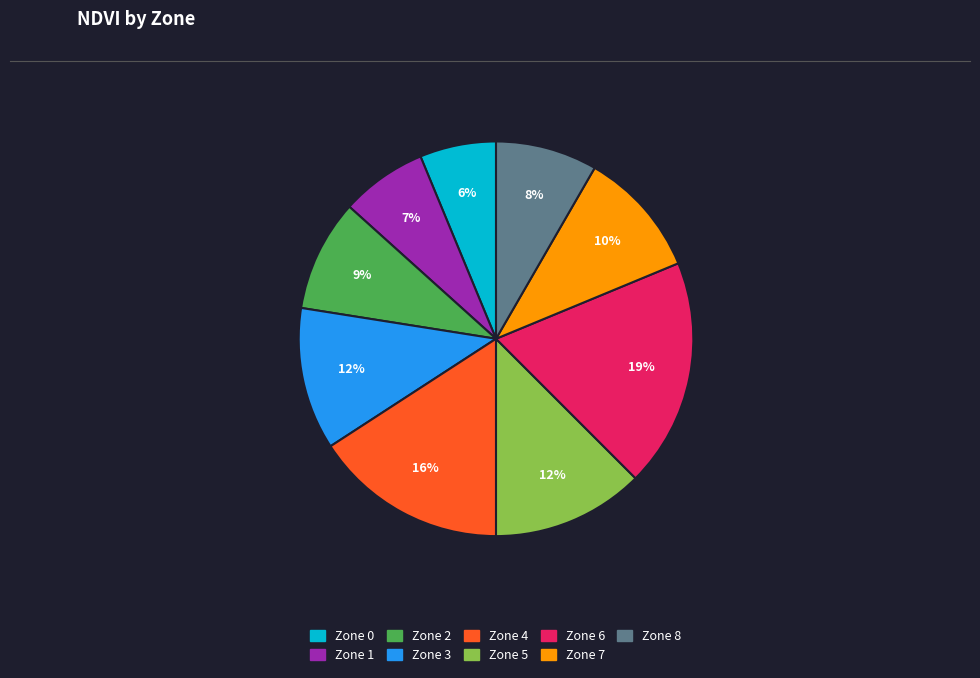

To the nearest percent, what is the average slice percentage?

11%